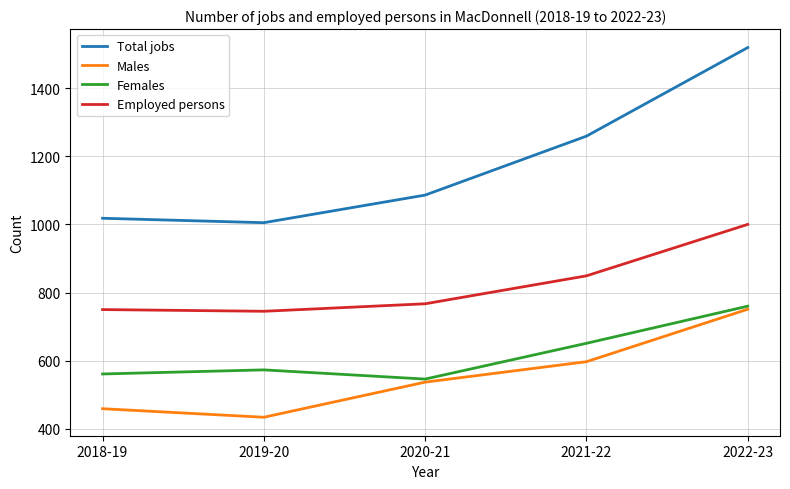

List the labels in order of Males value, largest first.

2022-23, 2021-22, 2020-21, 2018-19, 2019-20